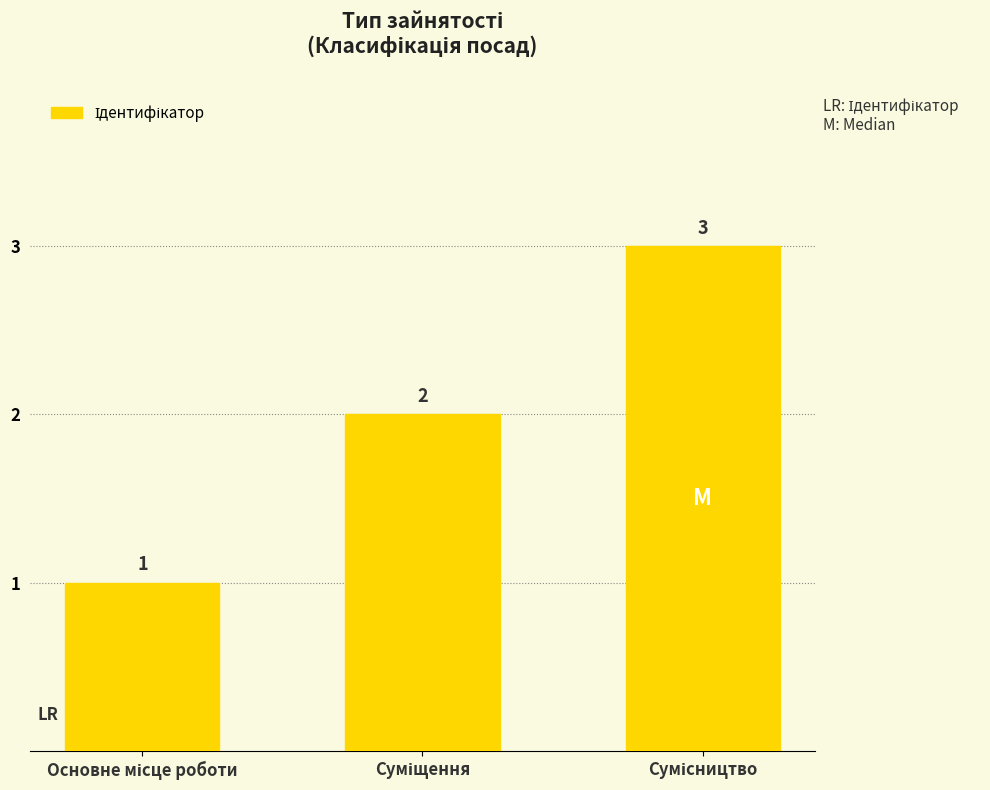

How many values are between 1 and 3?

3